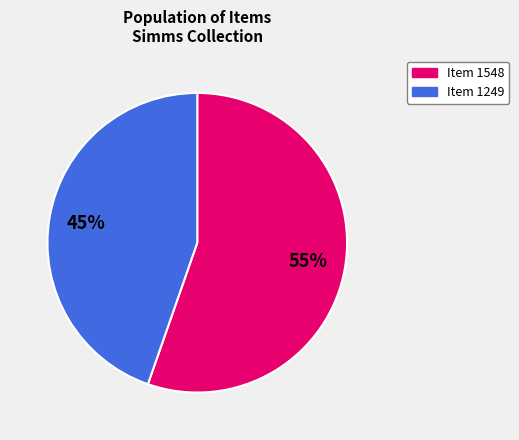

Does Item 1548 account for over 50% of the chart?

Yes